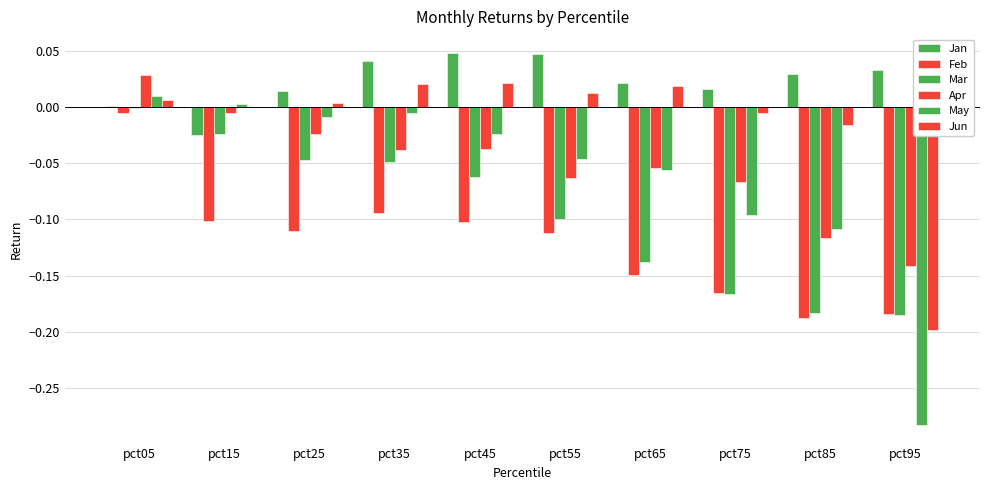

Count the number of categories in the chart.

10